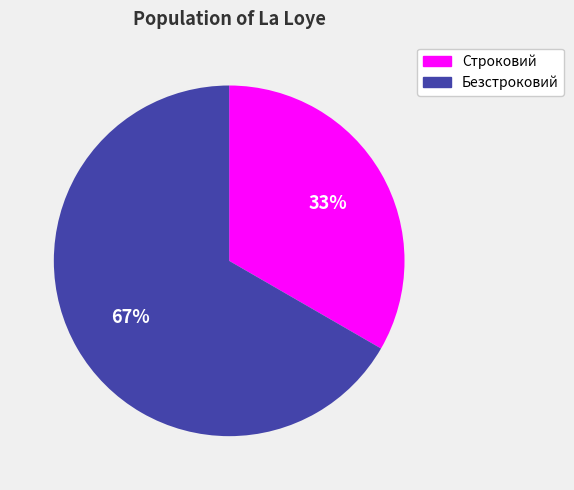

Rank the categories by value from lowest to highest.

Строковий, Безстроковий